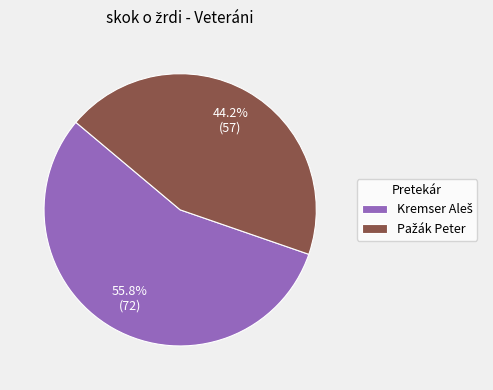

Is there a majority slice in this chart?

Yes